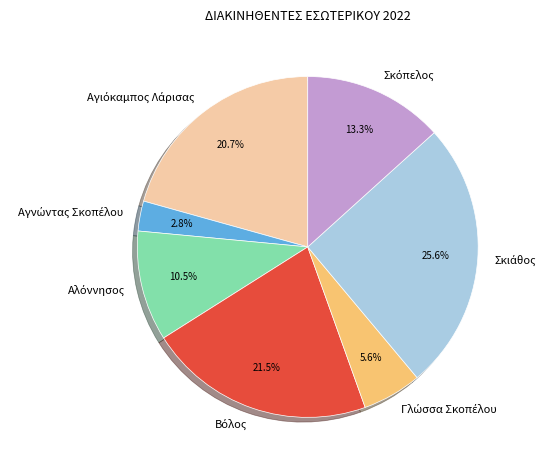

Is there any slice that represents more than half of the pie?

No